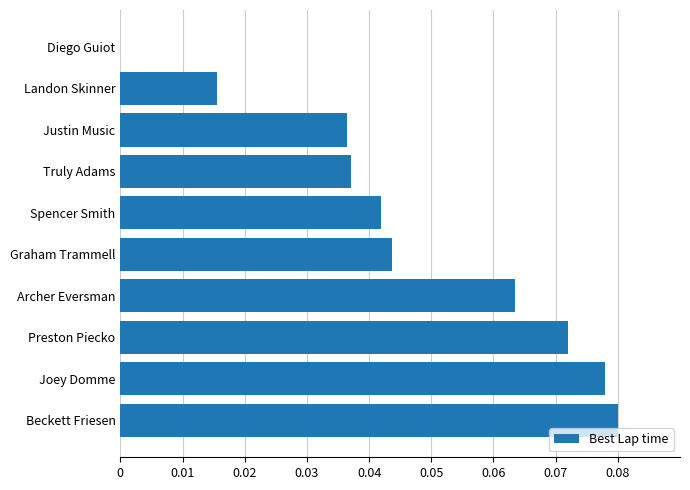

How many data points does each series have?

10